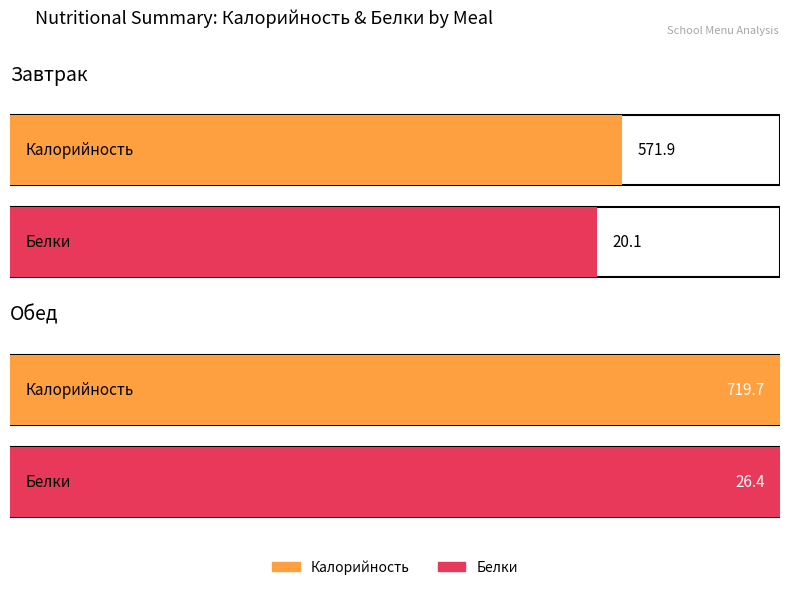

Which series has the largest total across all categories?

Калорийность